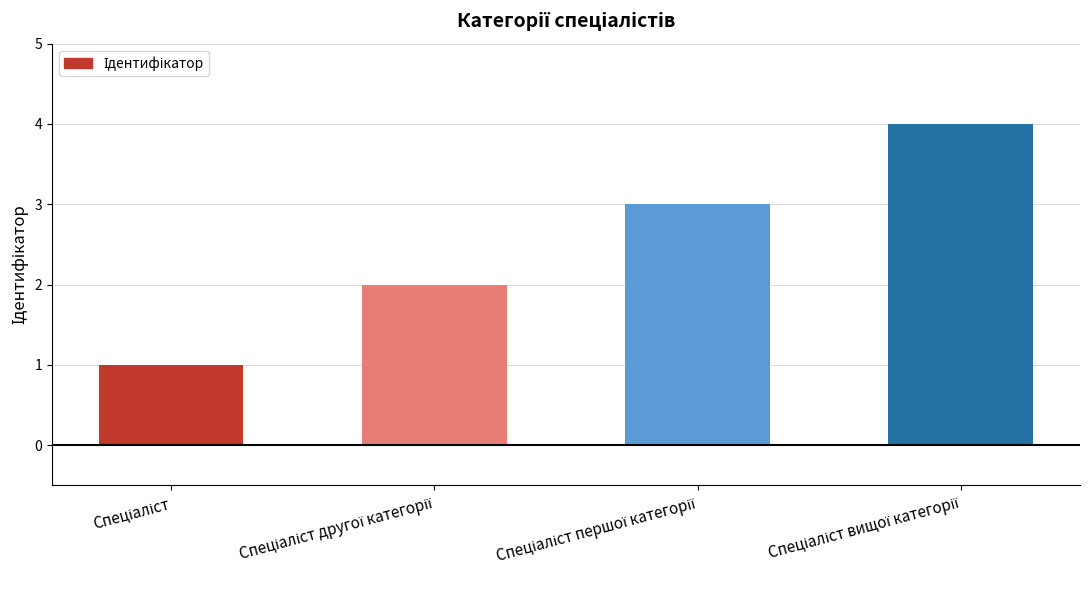

What is the difference between the maximum and minimum values?

3